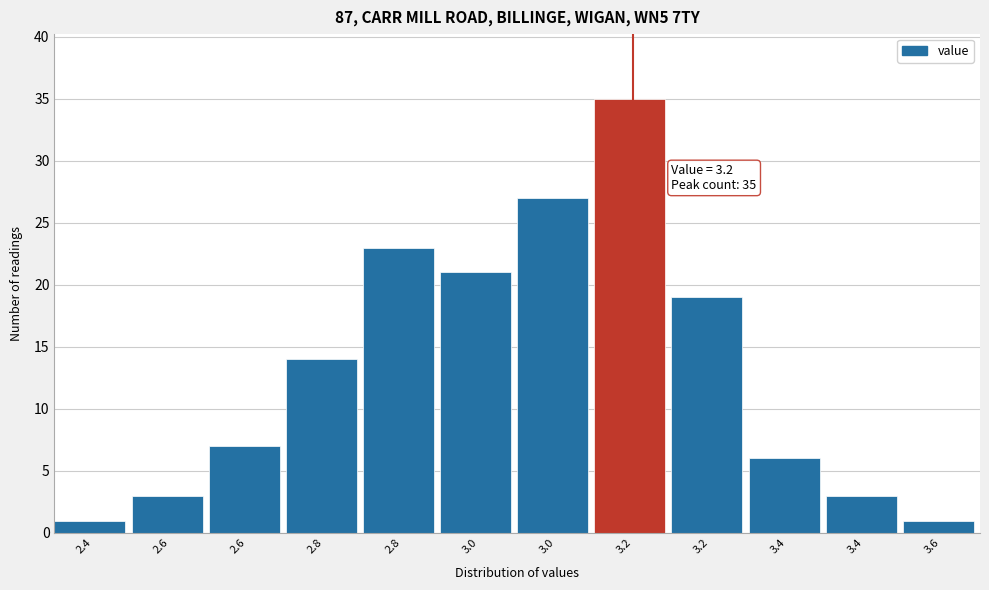

How many values are below 14?

6